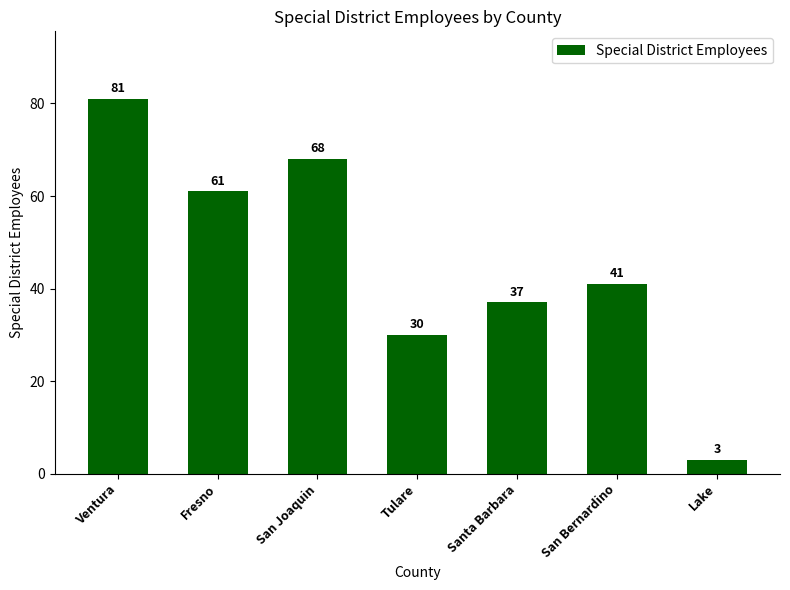

What is the label of the 7th bar from the right?

Ventura